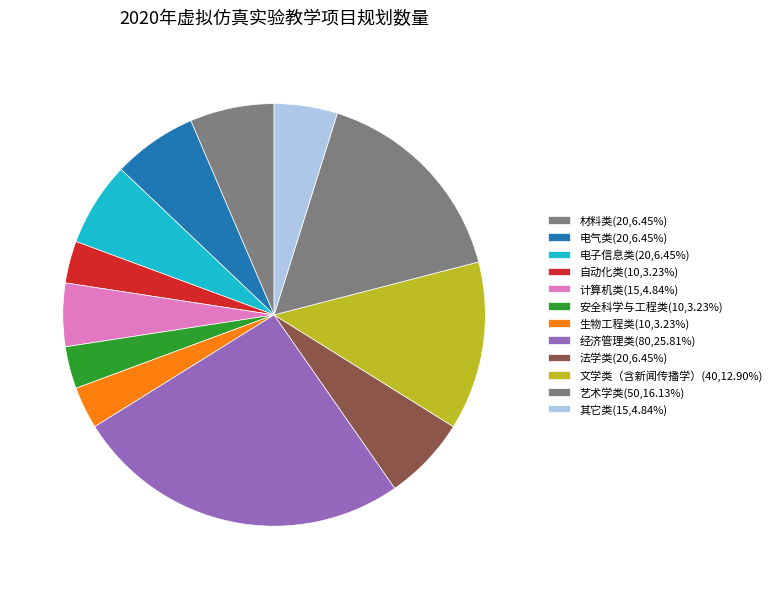

Which category has the smallest portion of the pie?

自动化类